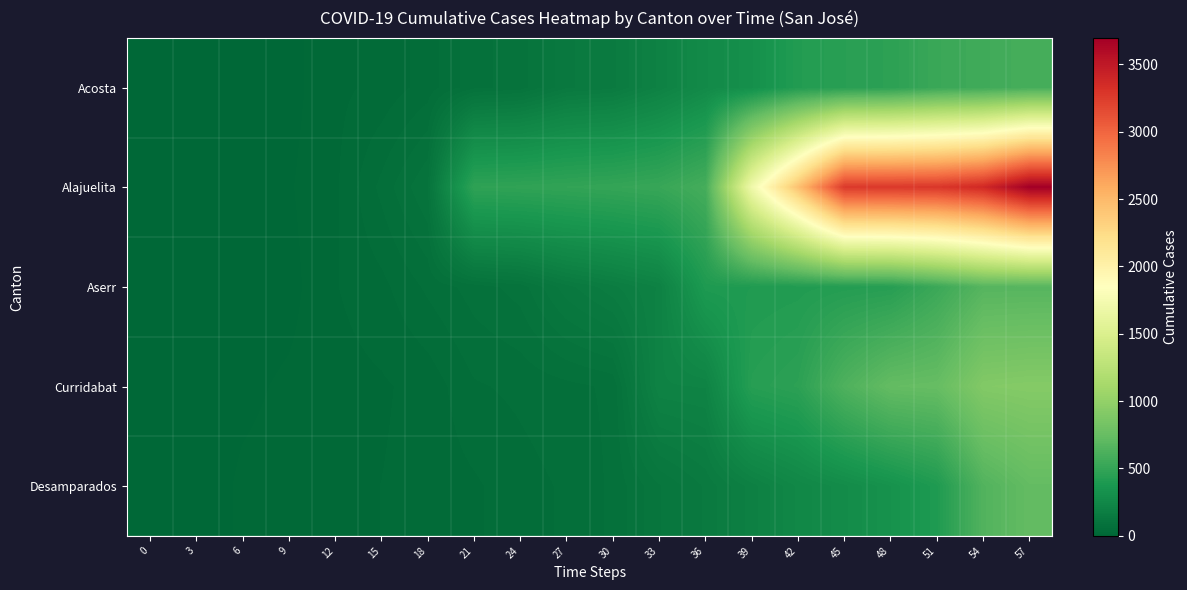

At which category is the sum across all series the highest?

57